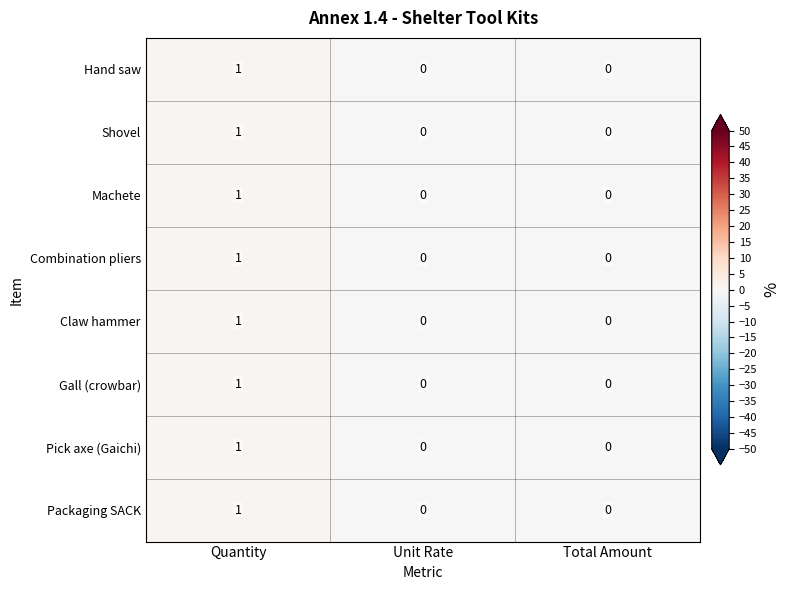

How many values in the Claw hammer series exceed 0?

1